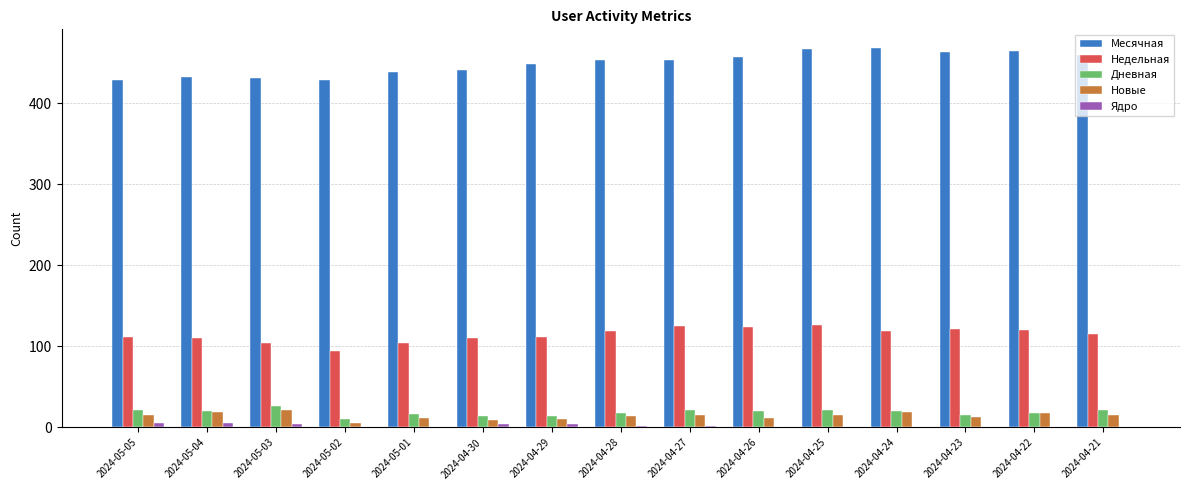

What is the maximum value for Новые?

21